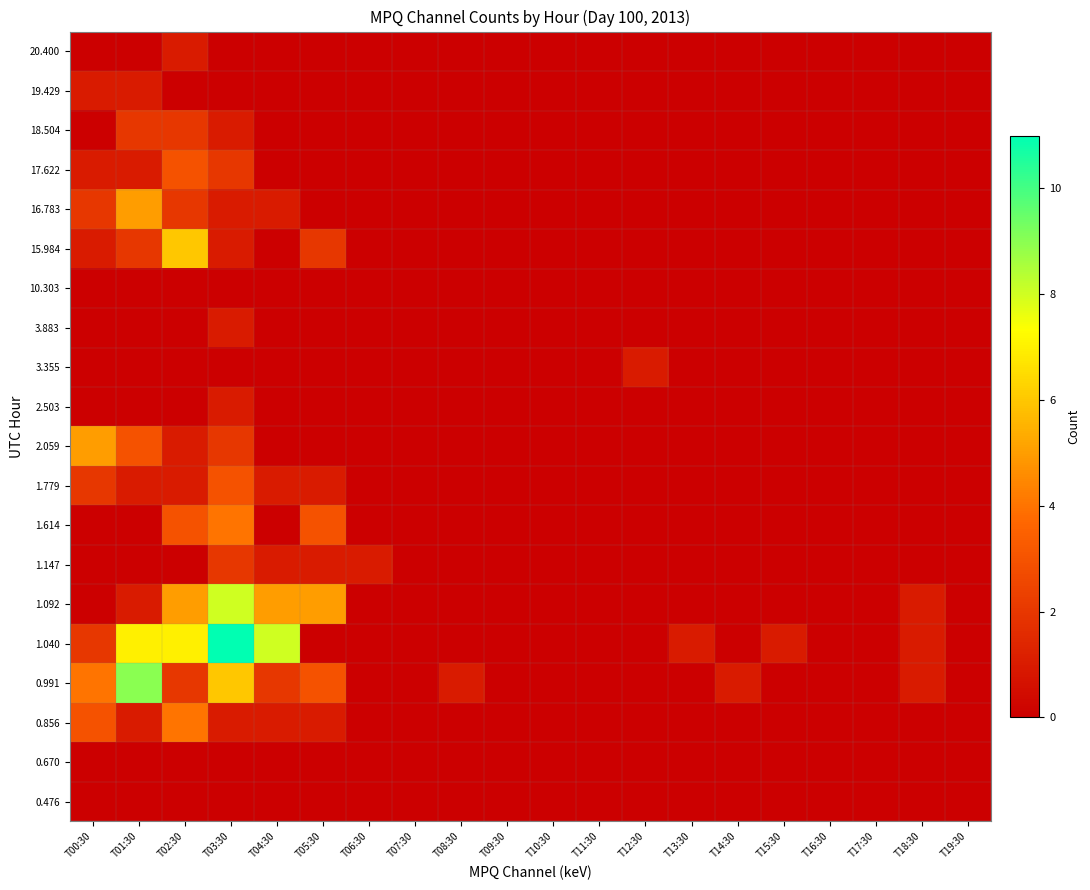

Reading left to right, extract all data points from this chart.

0.476: T00:30=0	T01:30=0	T02:30=0	T03:30=0	T04:30=0	T05:30=0	T06:30=0	T07:30=0	T08:30=0	T09:30=0	T10:30=0	T11:30=0	T12:30=0	T13:30=0	T14:30=0	T15:30=0	T16:30=0	T17:30=0	T18:30=0	T19:30=0
0.670: T00:30=0	T01:30=0	T02:30=0	T03:30=0	T04:30=0	T05:30=0	T06:30=0	T07:30=0	T08:30=0	T09:30=0	T10:30=0	T11:30=0	T12:30=0	T13:30=0	T14:30=0	T15:30=0	T16:30=0	T17:30=0	T18:30=0	T19:30=0
0.856: T00:30=3	T01:30=1	T02:30=4	T03:30=1	T04:30=1	T05:30=1	T06:30=0	T07:30=0	T08:30=0	T09:30=0	T10:30=0	T11:30=0	T12:30=0	T13:30=0	T14:30=0	T15:30=0	T16:30=0	T17:30=0	T18:30=0	T19:30=0
0.991: T00:30=4	T01:30=9	T02:30=2	T03:30=6	T04:30=2	T05:30=3	T06:30=0	T07:30=0	T08:30=1	T09:30=0	T10:30=0	T11:30=0	T12:30=0	T13:30=0	T14:30=1	T15:30=0	T16:30=0	T17:30=0	T18:30=1	T19:30=0
1.040: T00:30=2	T01:30=7	T02:30=7	T03:30=11	T04:30=8	T05:30=0	T06:30=0	T07:30=0	T08:30=0	T09:30=0	T10:30=0	T11:30=0	T12:30=0	T13:30=1	T14:30=0	T15:30=1	T16:30=0	T17:30=0	T18:30=1	T19:30=0
1.092: T00:30=0	T01:30=1	T02:30=5	T03:30=8	T04:30=5	T05:30=5	T06:30=0	T07:30=0	T08:30=0	T09:30=0	T10:30=0	T11:30=0	T12:30=0	T13:30=0	T14:30=0	T15:30=0	T16:30=0	T17:30=0	T18:30=1	T19:30=0
1.147: T00:30=0	T01:30=0	T02:30=0	T03:30=2	T04:30=1	T05:30=1	T06:30=1	T07:30=0	T08:30=0	T09:30=0	T10:30=0	T11:30=0	T12:30=0	T13:30=0	T14:30=0	T15:30=0	T16:30=0	T17:30=0	T18:30=0	T19:30=0
1.614: T00:30=0	T01:30=0	T02:30=3	T03:30=4	T04:30=0	T05:30=3	T06:30=0	T07:30=0	T08:30=0	T09:30=0	T10:30=0	T11:30=0	T12:30=0	T13:30=0	T14:30=0	T15:30=0	T16:30=0	T17:30=0	T18:30=0	T19:30=0
1.779: T00:30=2	T01:30=1	T02:30=1	T03:30=3	T04:30=1	T05:30=1	T06:30=0	T07:30=0	T08:30=0	T09:30=0	T10:30=0	T11:30=0	T12:30=0	T13:30=0	T14:30=0	T15:30=0	T16:30=0	T17:30=0	T18:30=0	T19:30=0
2.059: T00:30=5	T01:30=3	T02:30=1	T03:30=2	T04:30=0	T05:30=0	T06:30=0	T07:30=0	T08:30=0	T09:30=0	T10:30=0	T11:30=0	T12:30=0	T13:30=0	T14:30=0	T15:30=0	T16:30=0	T17:30=0	T18:30=0	T19:30=0
2.503: T00:30=0	T01:30=0	T02:30=0	T03:30=1	T04:30=0	T05:30=0	T06:30=0	T07:30=0	T08:30=0	T09:30=0	T10:30=0	T11:30=0	T12:30=0	T13:30=0	T14:30=0	T15:30=0	T16:30=0	T17:30=0	T18:30=0	T19:30=0
3.355: T00:30=0	T01:30=0	T02:30=0	T03:30=0	T04:30=0	T05:30=0	T06:30=0	T07:30=0	T08:30=0	T09:30=0	T10:30=0	T11:30=0	T12:30=1	T13:30=0	T14:30=0	T15:30=0	T16:30=0	T17:30=0	T18:30=0	T19:30=0
3.883: T00:30=0	T01:30=0	T02:30=0	T03:30=1	T04:30=0	T05:30=0	T06:30=0	T07:30=0	T08:30=0	T09:30=0	T10:30=0	T11:30=0	T12:30=0	T13:30=0	T14:30=0	T15:30=0	T16:30=0	T17:30=0	T18:30=0	T19:30=0
10.303: T00:30=0	T01:30=0	T02:30=0	T03:30=0	T04:30=0	T05:30=0	T06:30=0	T07:30=0	T08:30=0	T09:30=0	T10:30=0	T11:30=0	T12:30=0	T13:30=0	T14:30=0	T15:30=0	T16:30=0	T17:30=0	T18:30=0	T19:30=0
15.984: T00:30=1	T01:30=2	T02:30=6	T03:30=1	T04:30=0	T05:30=2	T06:30=0	T07:30=0	T08:30=0	T09:30=0	T10:30=0	T11:30=0	T12:30=0	T13:30=0	T14:30=0	T15:30=0	T16:30=0	T17:30=0	T18:30=0	T19:30=0
16.783: T00:30=2	T01:30=5	T02:30=2	T03:30=1	T04:30=1	T05:30=0	T06:30=0	T07:30=0	T08:30=0	T09:30=0	T10:30=0	T11:30=0	T12:30=0	T13:30=0	T14:30=0	T15:30=0	T16:30=0	T17:30=0	T18:30=0	T19:30=0
17.622: T00:30=1	T01:30=1	T02:30=3	T03:30=2	T04:30=0	T05:30=0	T06:30=0	T07:30=0	T08:30=0	T09:30=0	T10:30=0	T11:30=0	T12:30=0	T13:30=0	T14:30=0	T15:30=0	T16:30=0	T17:30=0	T18:30=0	T19:30=0
18.504: T00:30=0	T01:30=2	T02:30=2	T03:30=1	T04:30=0	T05:30=0	T06:30=0	T07:30=0	T08:30=0	T09:30=0	T10:30=0	T11:30=0	T12:30=0	T13:30=0	T14:30=0	T15:30=0	T16:30=0	T17:30=0	T18:30=0	T19:30=0
19.429: T00:30=1	T01:30=1	T02:30=0	T03:30=0	T04:30=0	T05:30=0	T06:30=0	T07:30=0	T08:30=0	T09:30=0	T10:30=0	T11:30=0	T12:30=0	T13:30=0	T14:30=0	T15:30=0	T16:30=0	T17:30=0	T18:30=0	T19:30=0
20.400: T00:30=0	T01:30=0	T02:30=1	T03:30=0	T04:30=0	T05:30=0	T06:30=0	T07:30=0	T08:30=0	T09:30=0	T10:30=0	T11:30=0	T12:30=0	T13:30=0	T14:30=0	T15:30=0	T16:30=0	T17:30=0	T18:30=0	T19:30=0